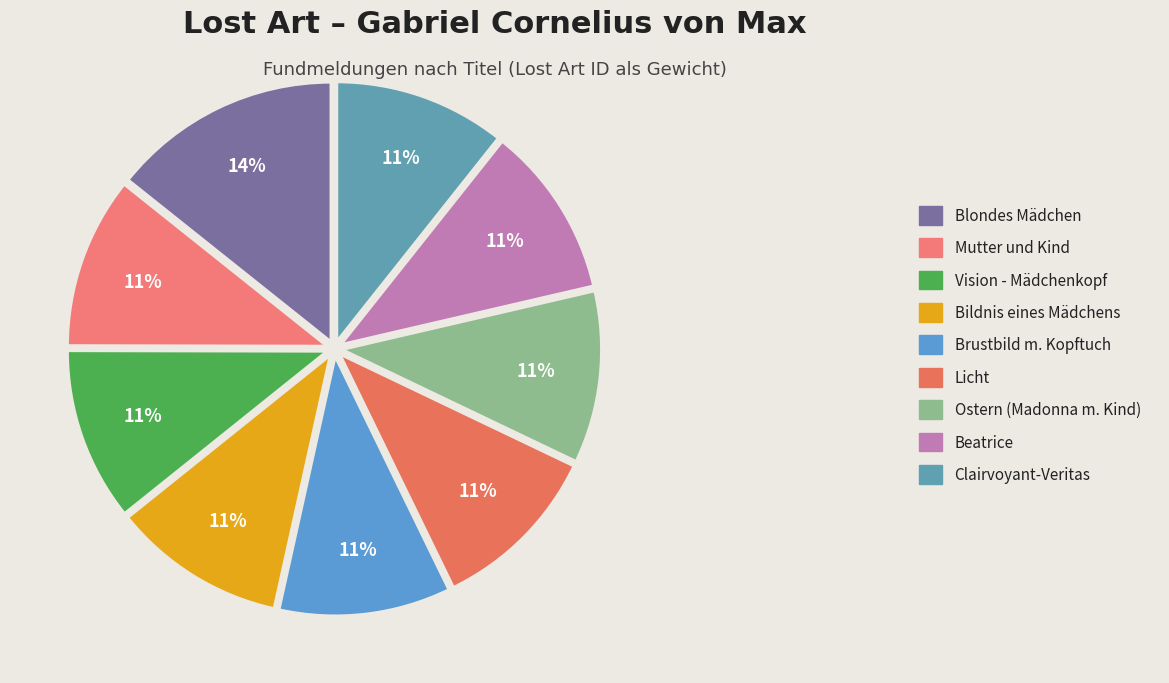

Count the number of slices in the pie.

9